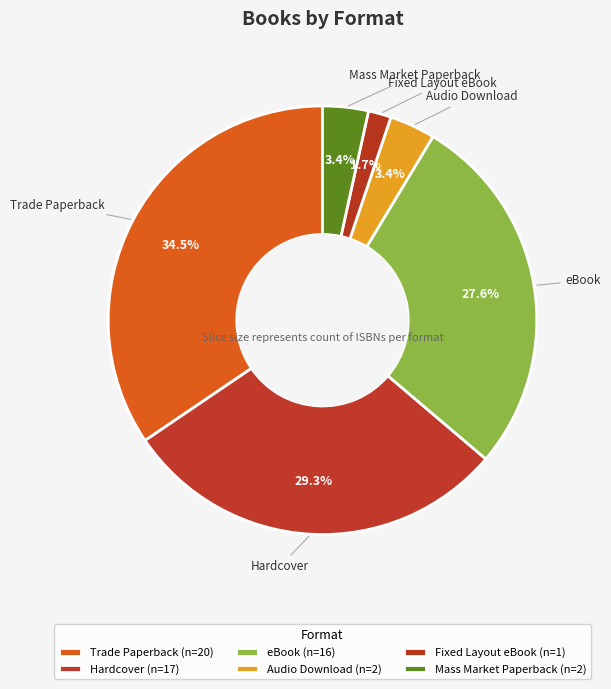

True or false: Mass Market Paperback accounts for 18% of the total.

False